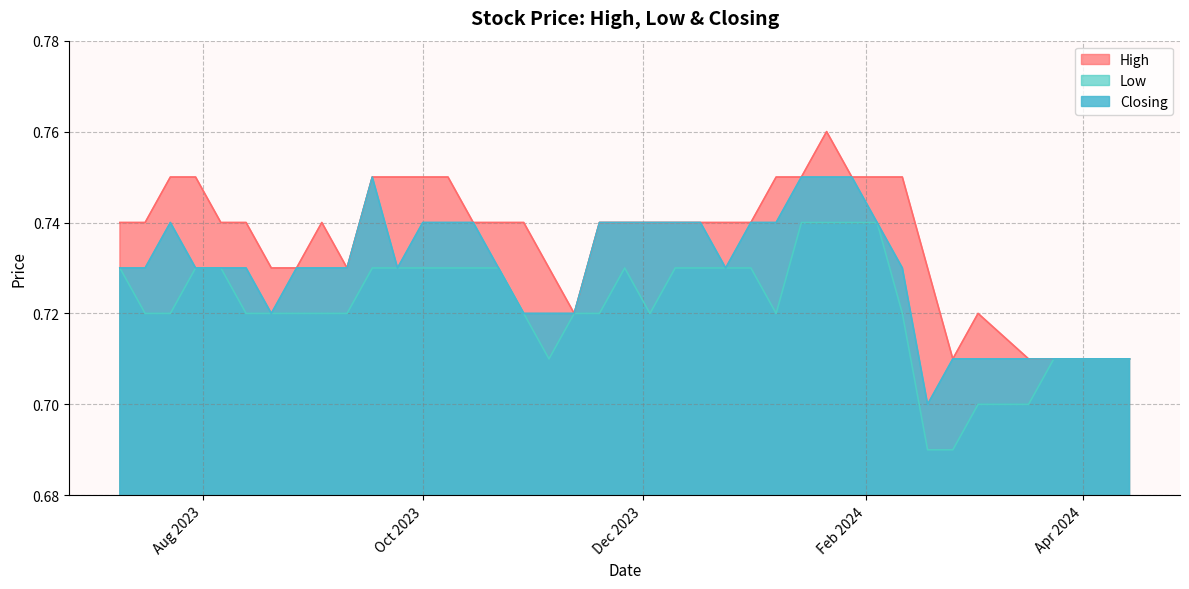

Rank the series by their maximum value, from lowest to highest.

Low, Closing, High